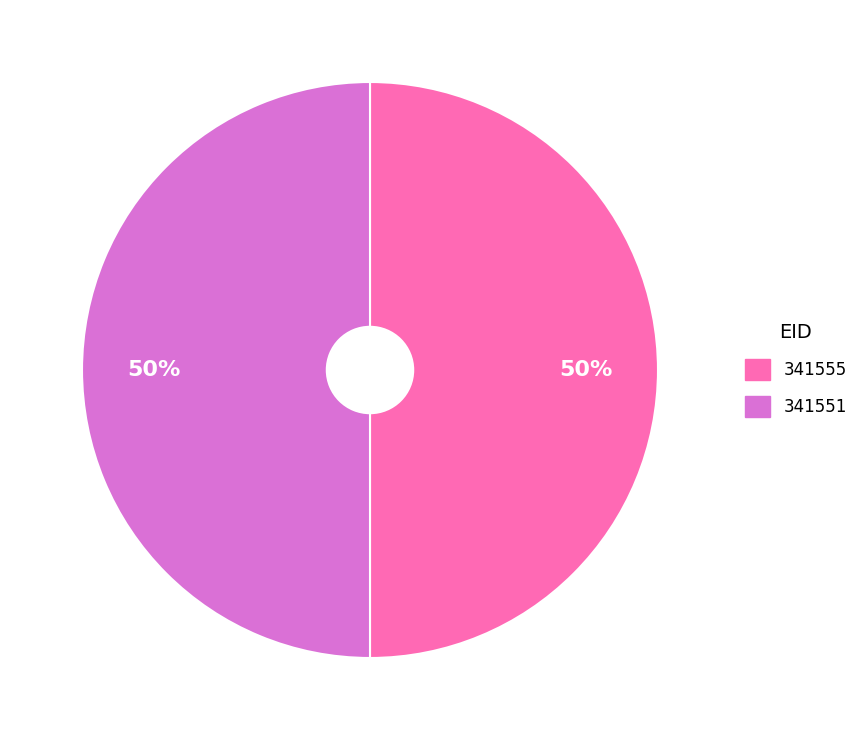

To the nearest percent, what percentage of the pie is 341555?

50%